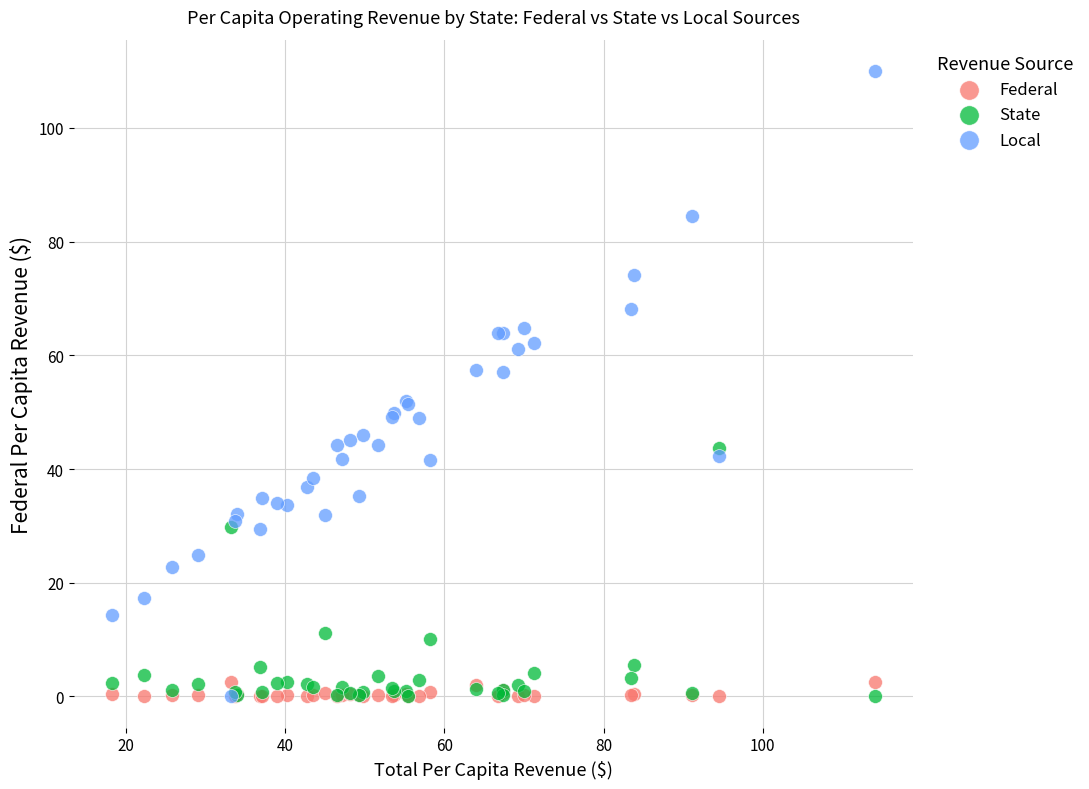

Which series has the largest Y range (max minus min)?

Local